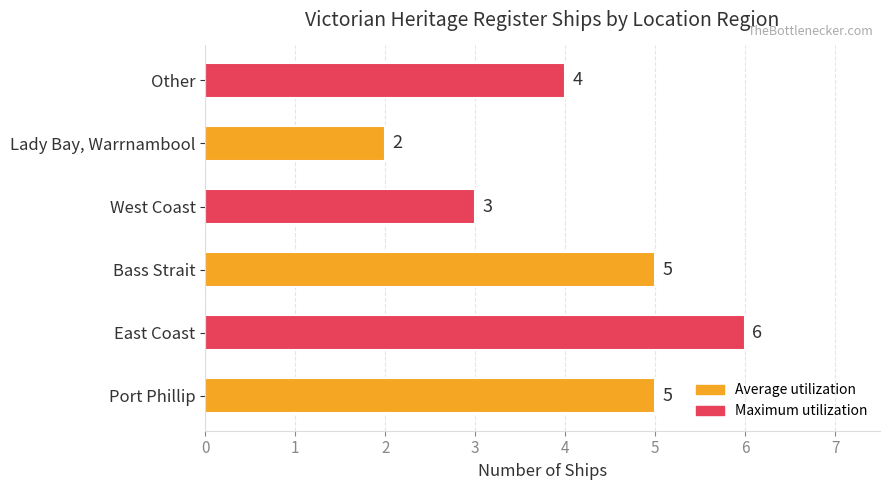

What is the difference between the values at Lady Bay, Warrnambool and East Coast?

4